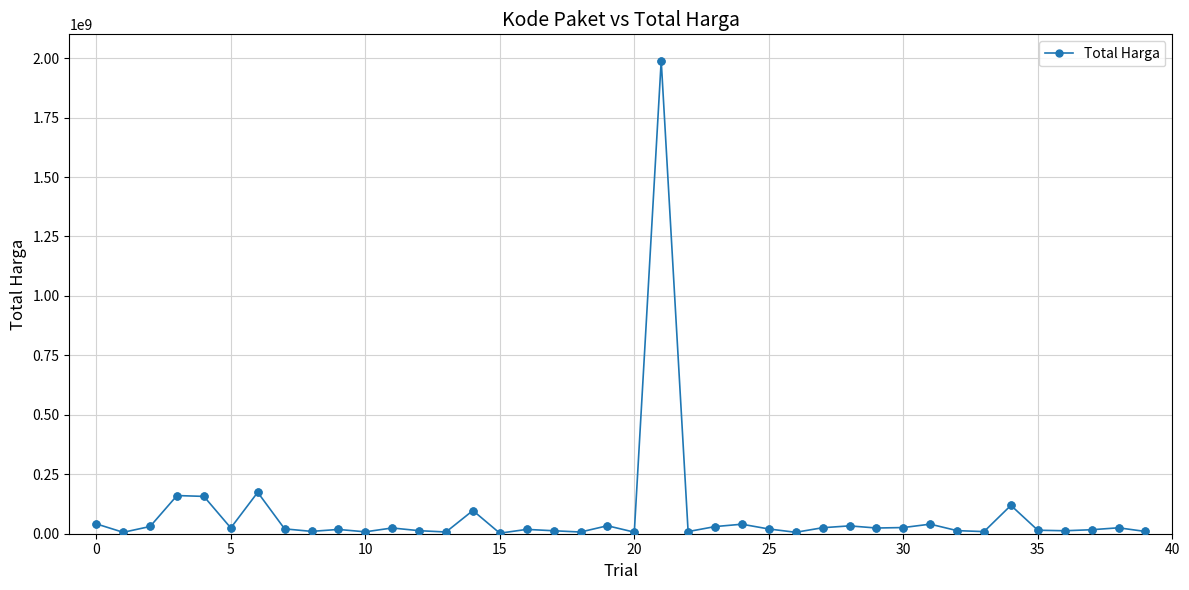

What is the sum of all values?

3333937500